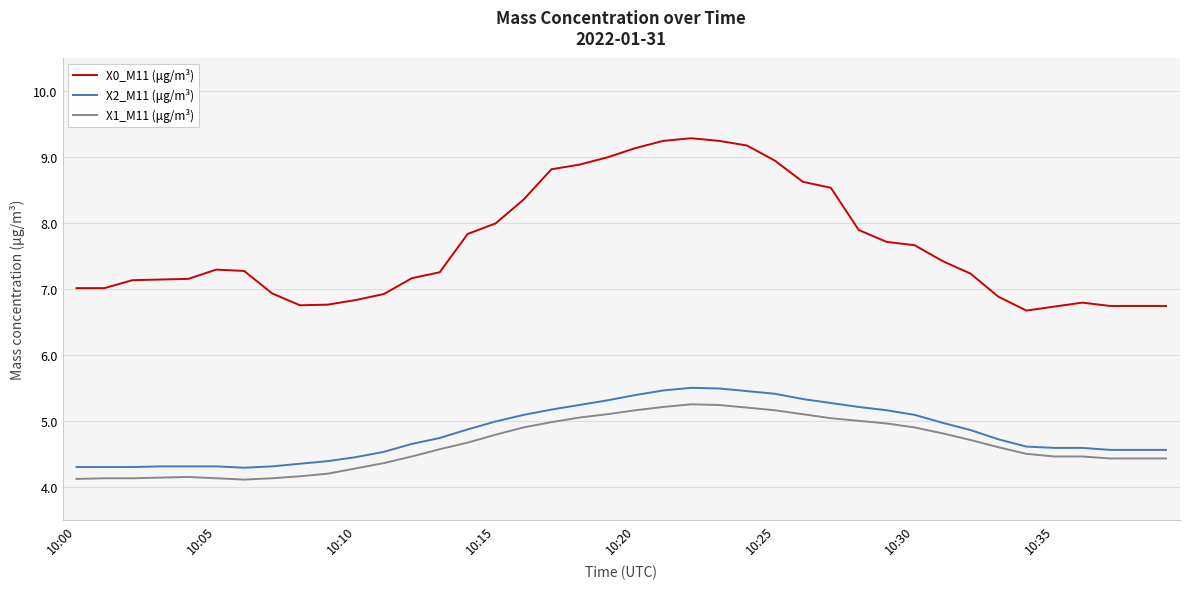

What is the greatest value displayed?

9.3